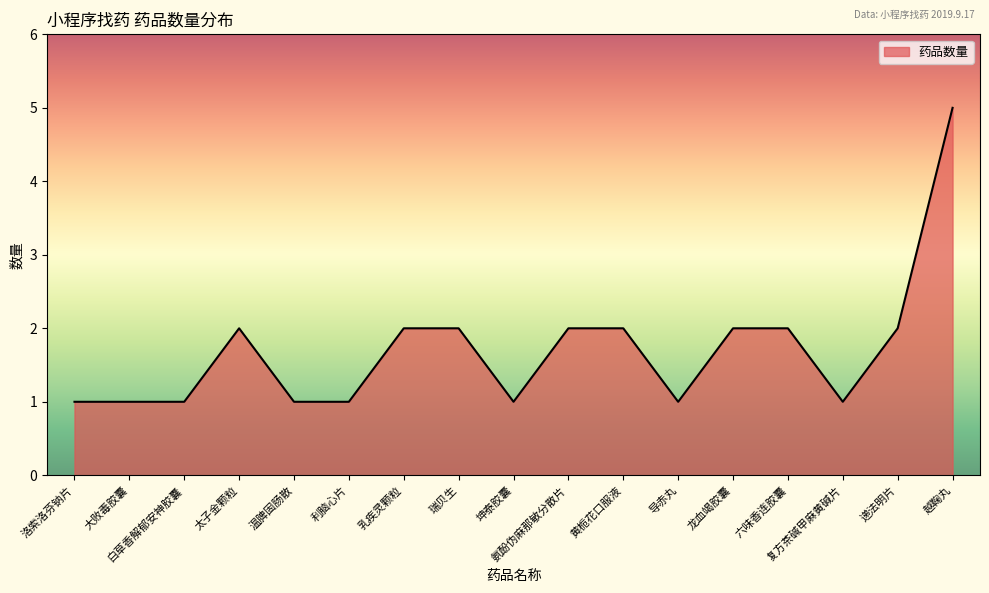

What is the maximum value shown in the chart?

5